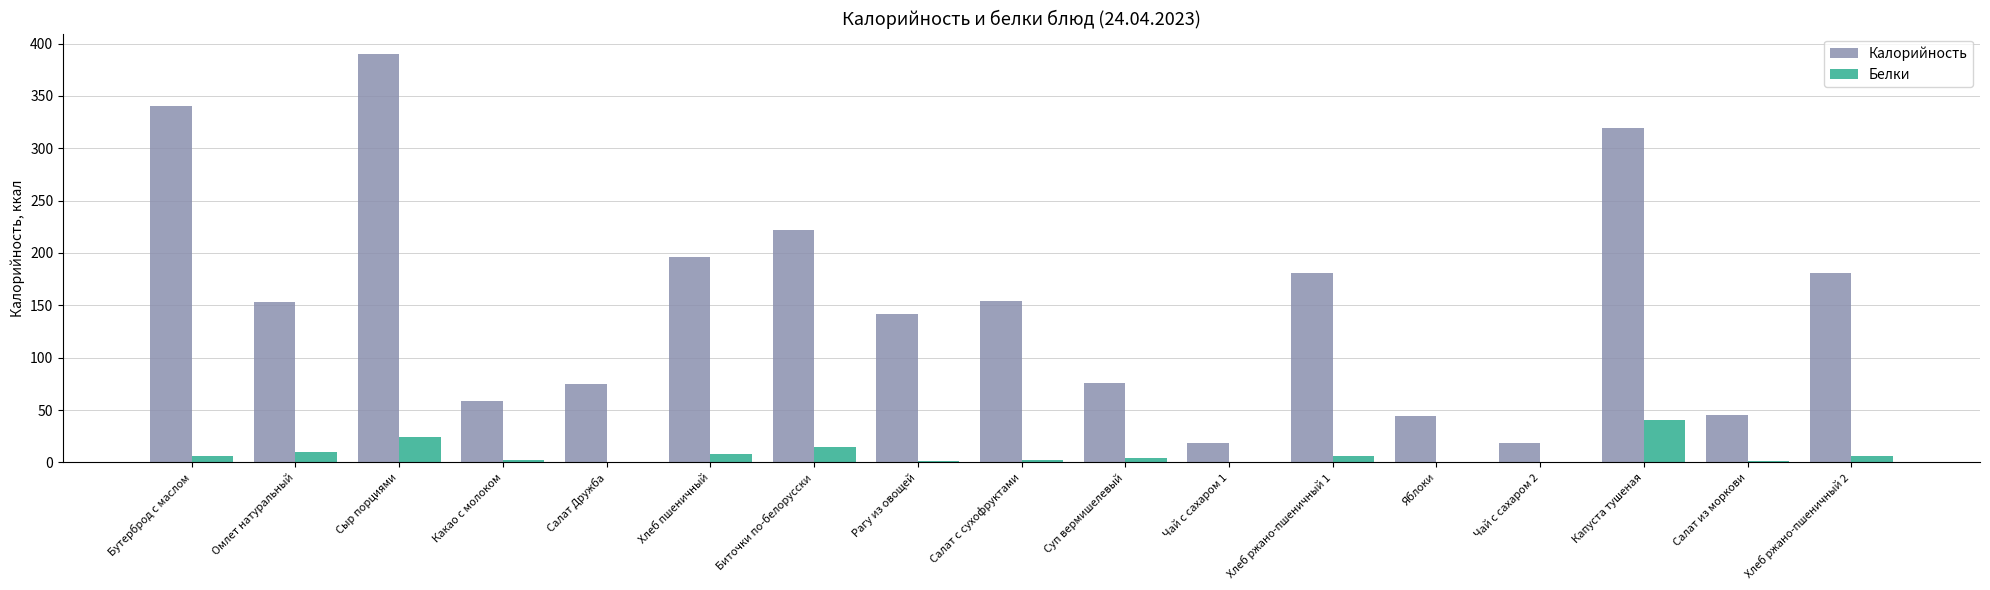

What value does the Калорийность series have at Салат из моркови?

45.0